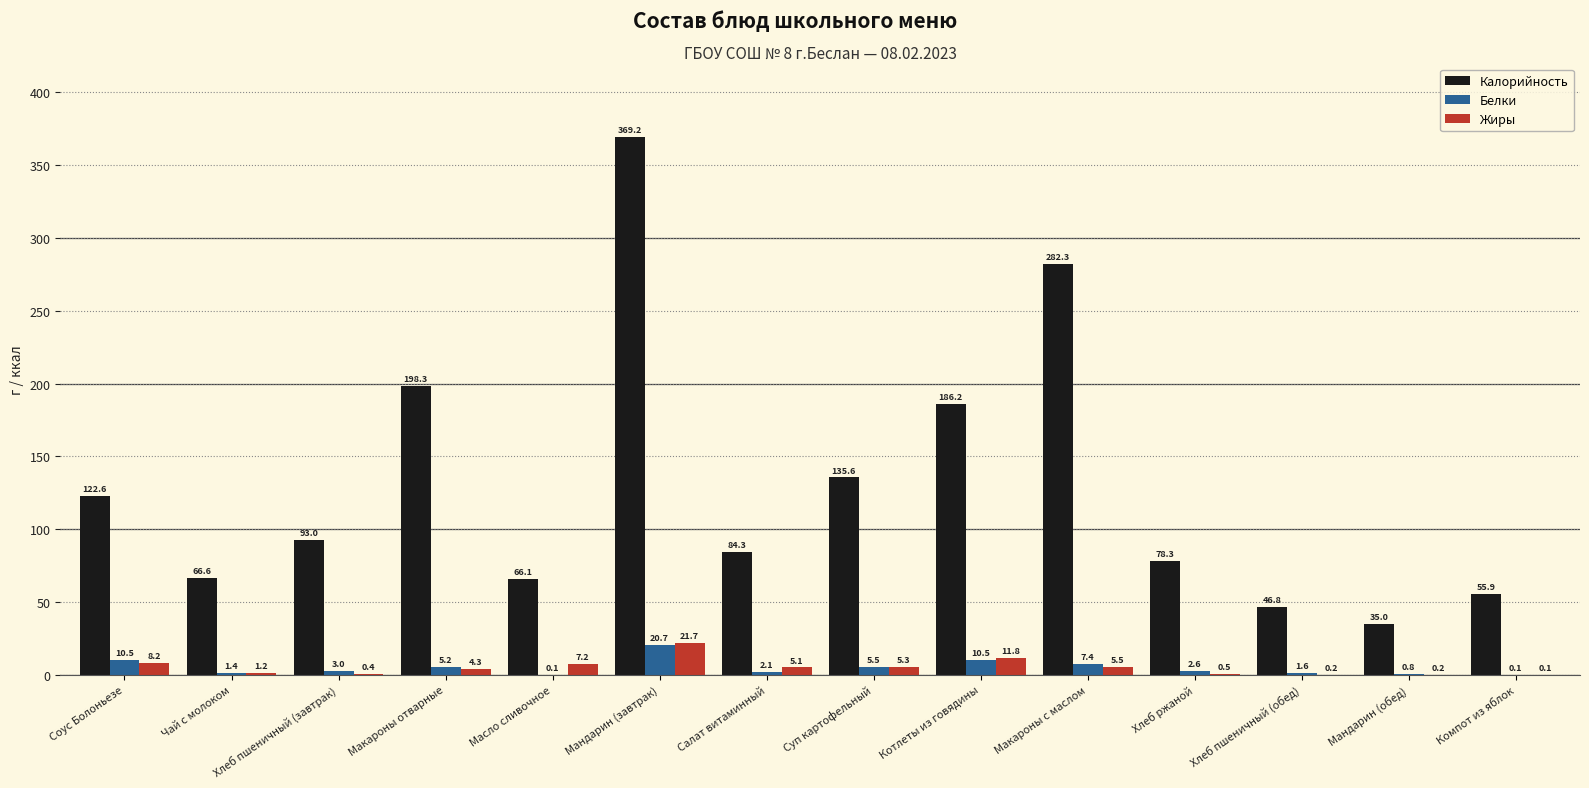

What is the average value of the Калорийность series?

130.0